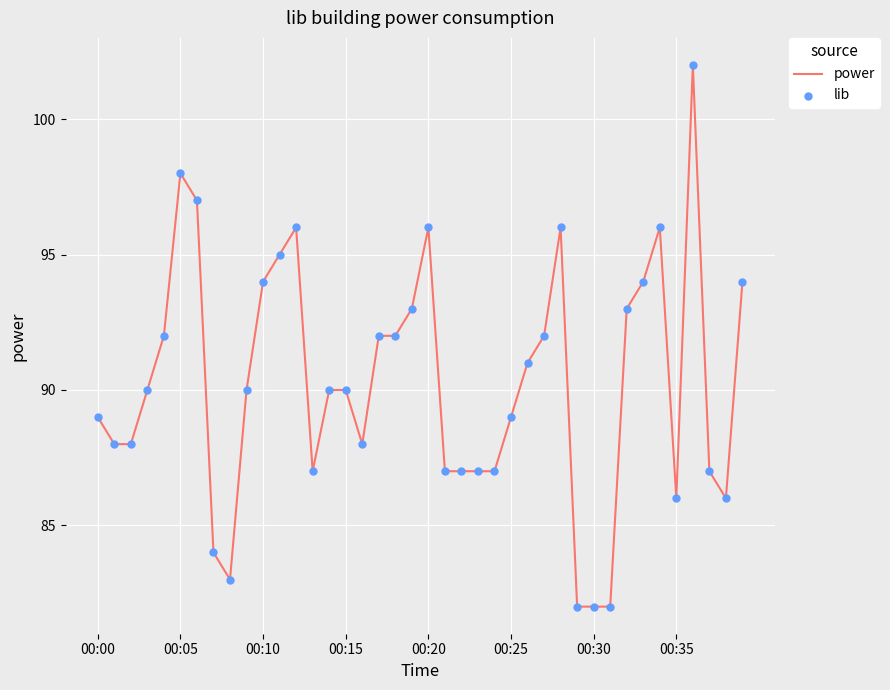

What is the difference between the maximum and minimum values?

20